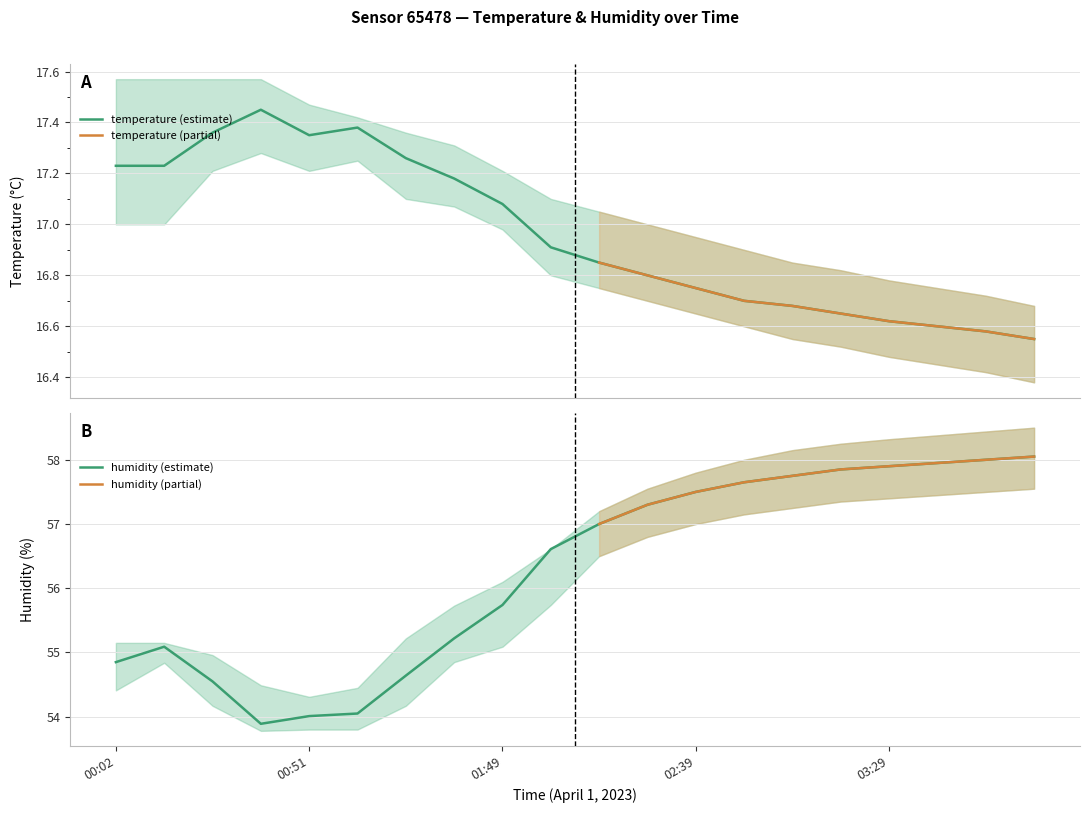

What is the value of the humidity point at the 2nd from the left?

55.1